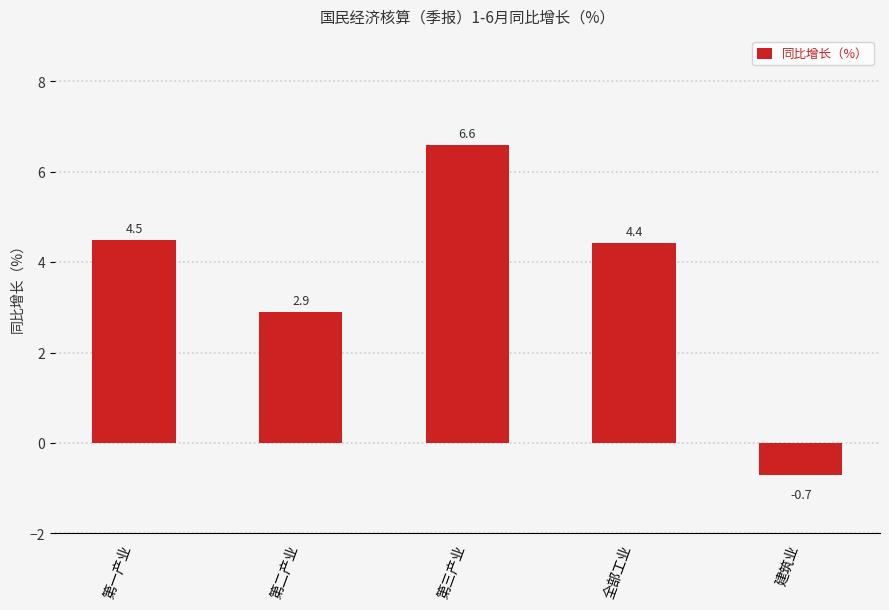

What is the smallest value displayed?

-0.7